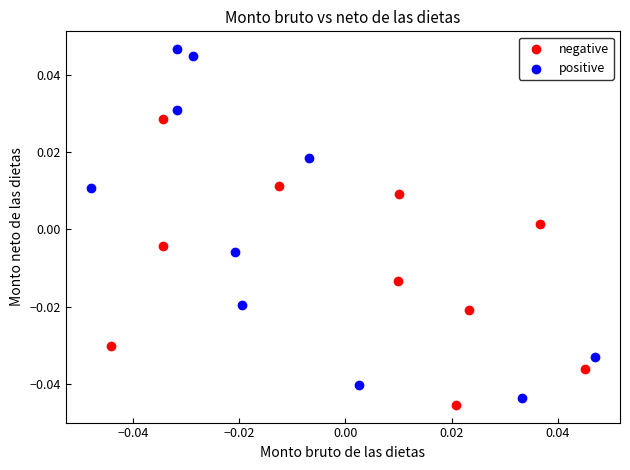

Which series has the largest Y range (max minus min)?

positive